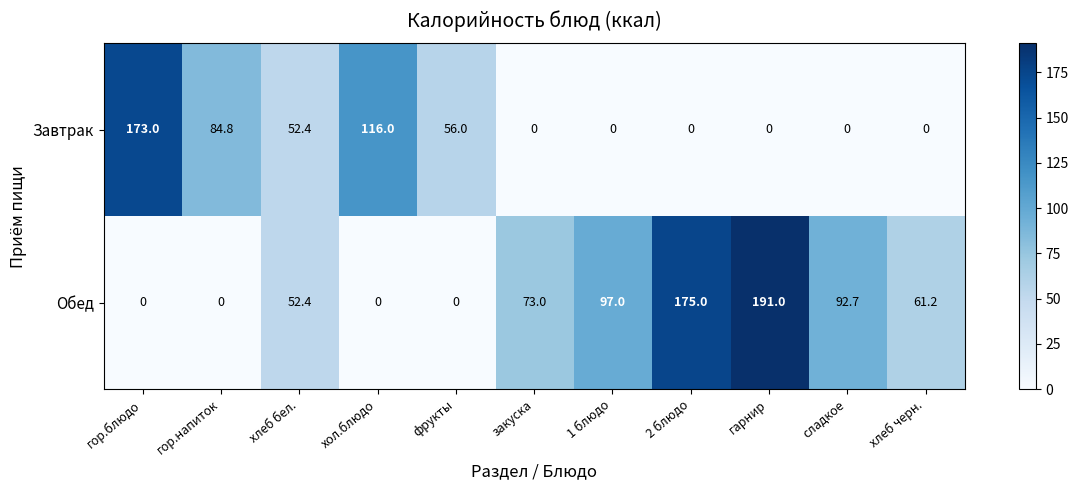

Reading left to right, what are all the values shown in this chart?

Завтрак: 173.0	84.8	52.4	116.0	56.0	0.0	0.0	0.0	0.0	0.0	0.0
Обед: 0.0	0.0	52.4	0.0	0.0	73.0	97.0	175.0	191.0	92.7	61.2